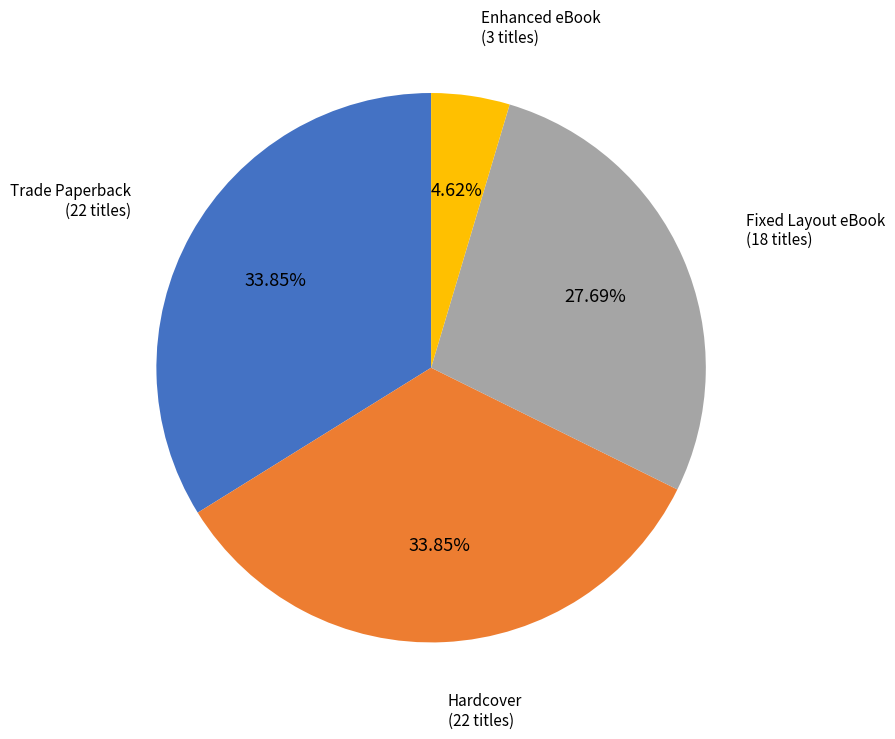

Does any single category account for the majority?

No